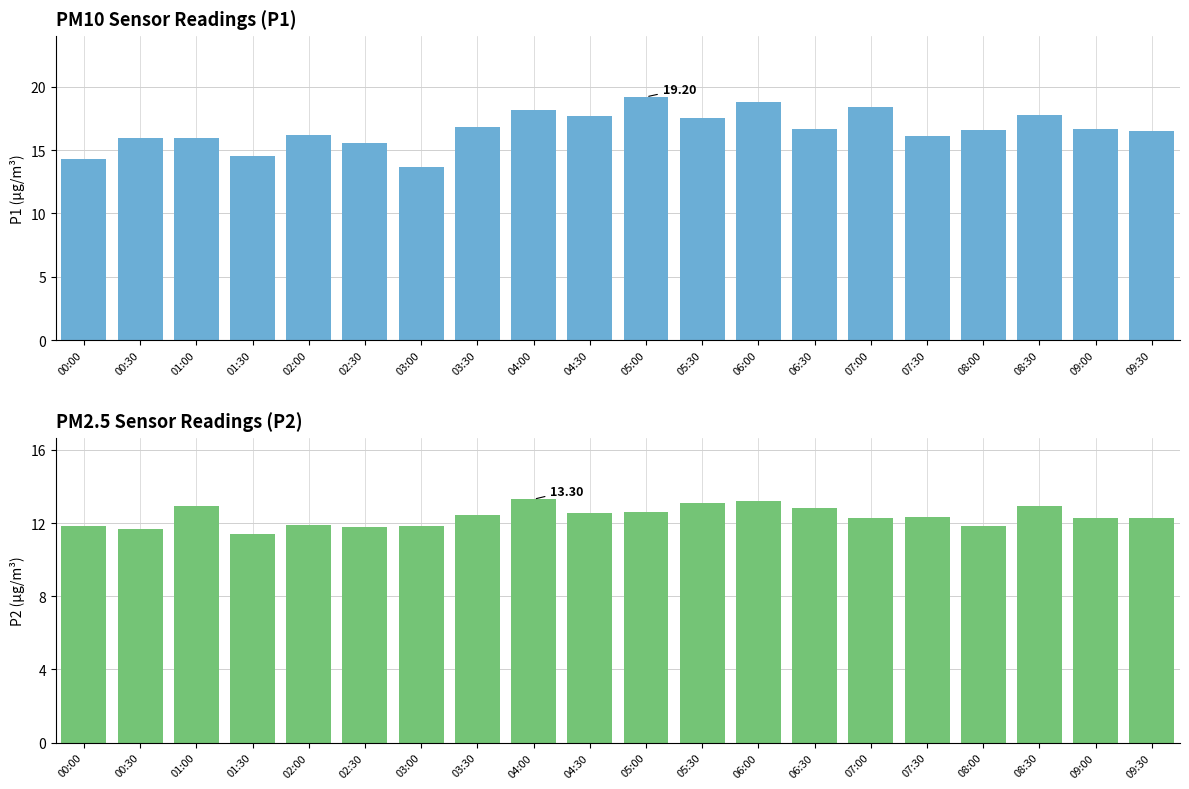

List the series in order of their overall mean, highest first.

P1, P2